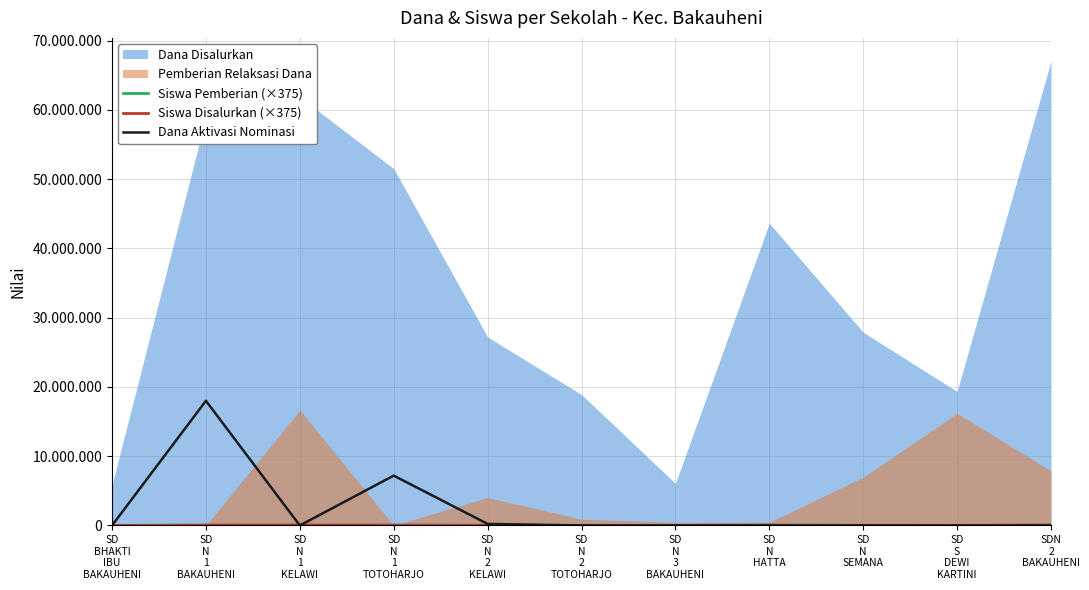

True or false: Siswa Pemberian (×375) has a value of 39750 at SD
N
1
TOTOHARJO.

True